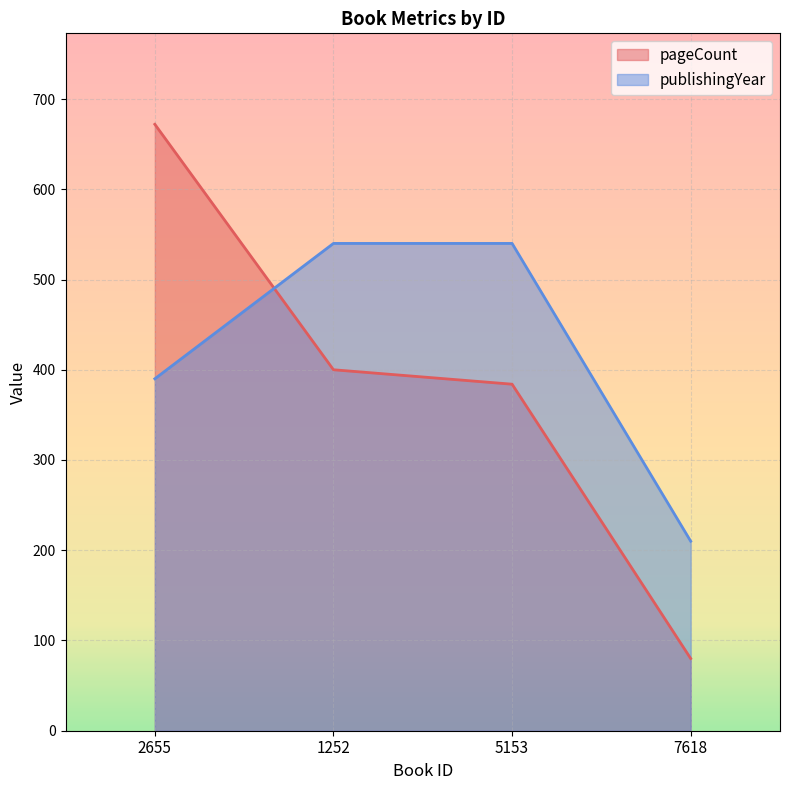

How many intersections are there between pageCount and publishingYear?

1